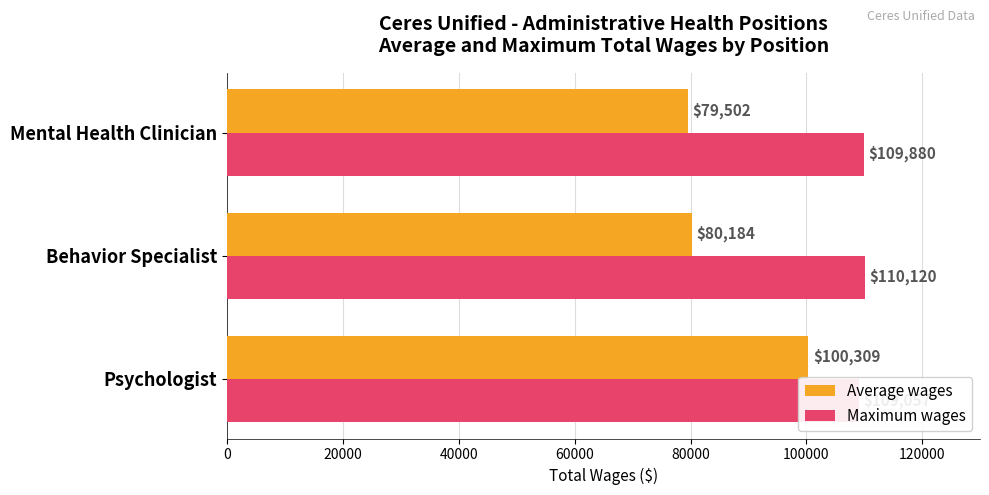

What is the maximum value shown in the chart?

110120.0